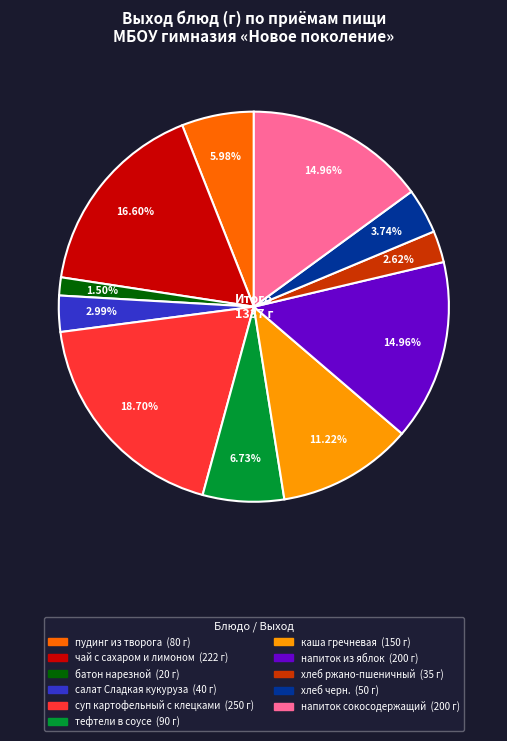

How many segments does this pie chart have?

11